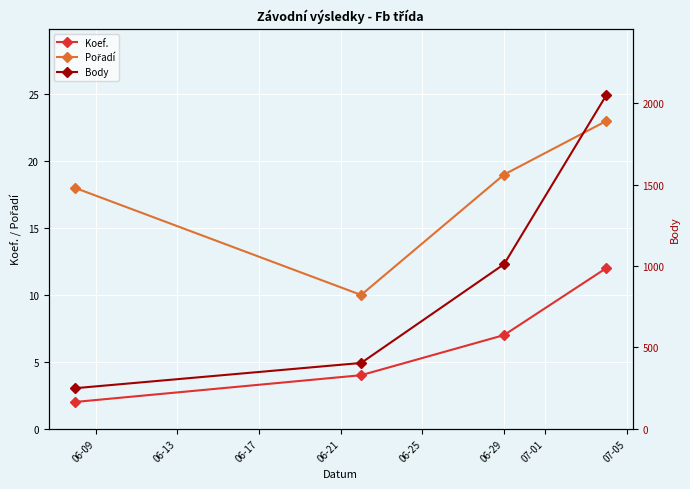

True or false: Koef. has more than 2 points higher than both neighbors.

False